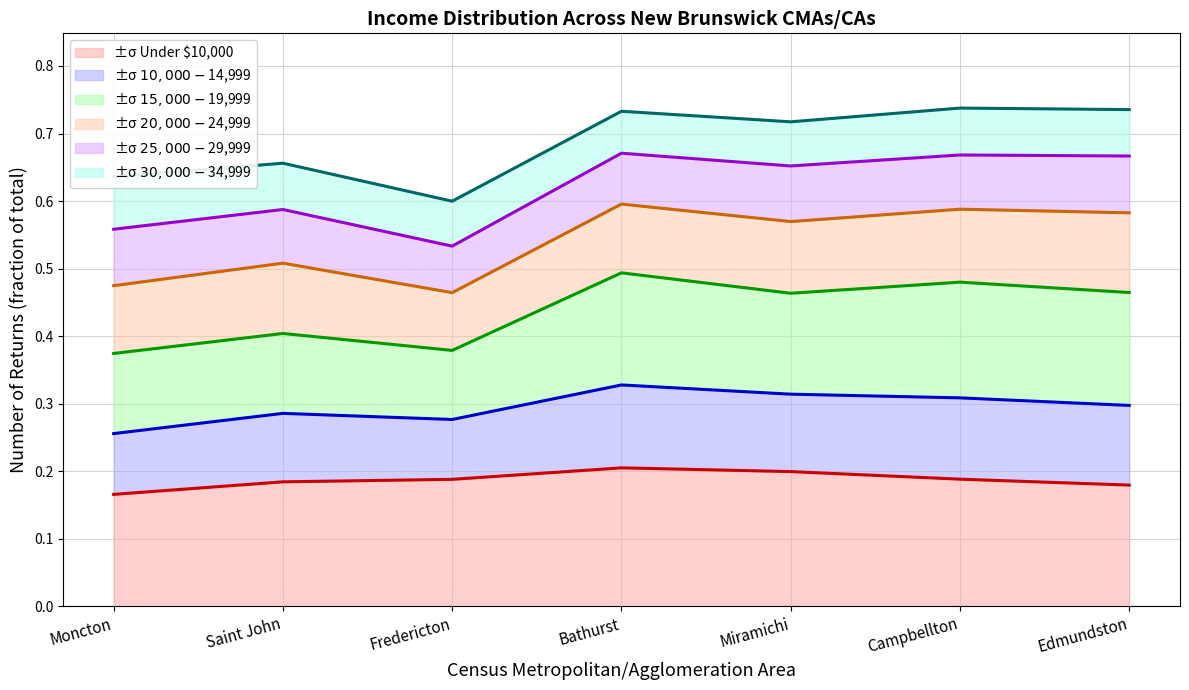

True or false: $25,000-$29,999 has a value of 0.8 at Moncton.

False